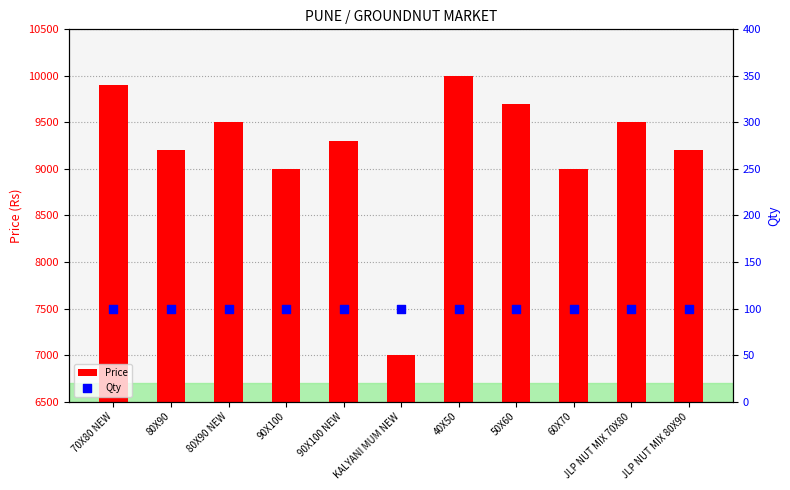

Which series contains the highest Y value?

Price